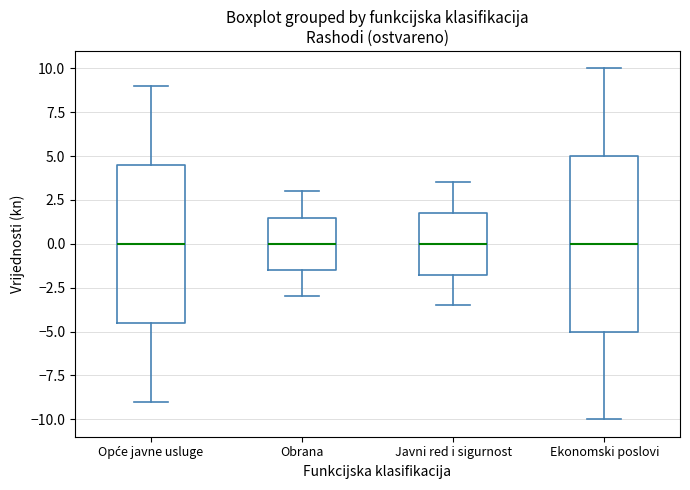

Reading left to right, transcribe this box plot: for each box, give where its median line is, the range the box spans, and where its two whiskers end, as read against the y-axis. The values are not printed on the chart, so give them approximately, as read against the axis.

Opće javne usluge: median 0.0, box -4.5 to 4.5, whiskers -9.0 to 9.0
Obrana: median 0.0, box -1.5 to 1.5, whiskers -3.0 to 3.0
Javni red i sigurnost: median 0.0, box -1.5 to 2.0, whiskers -3.5 to 3.5
Ekonomski poslovi: median 0.0, box -5.0 to 5.0, whiskers -10.0 to 10.0